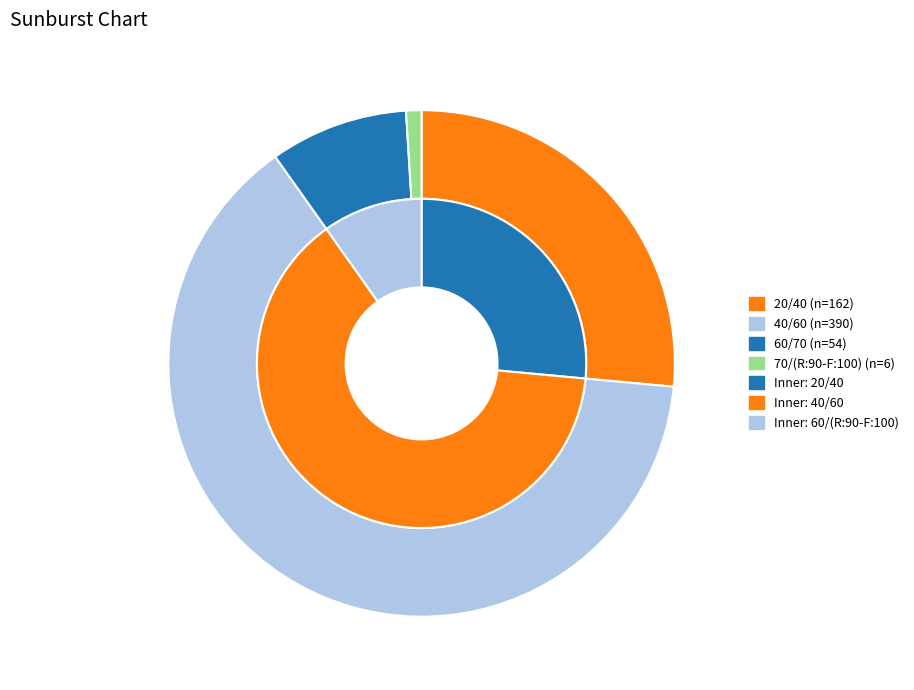

Count the number of slices in the pie.

4